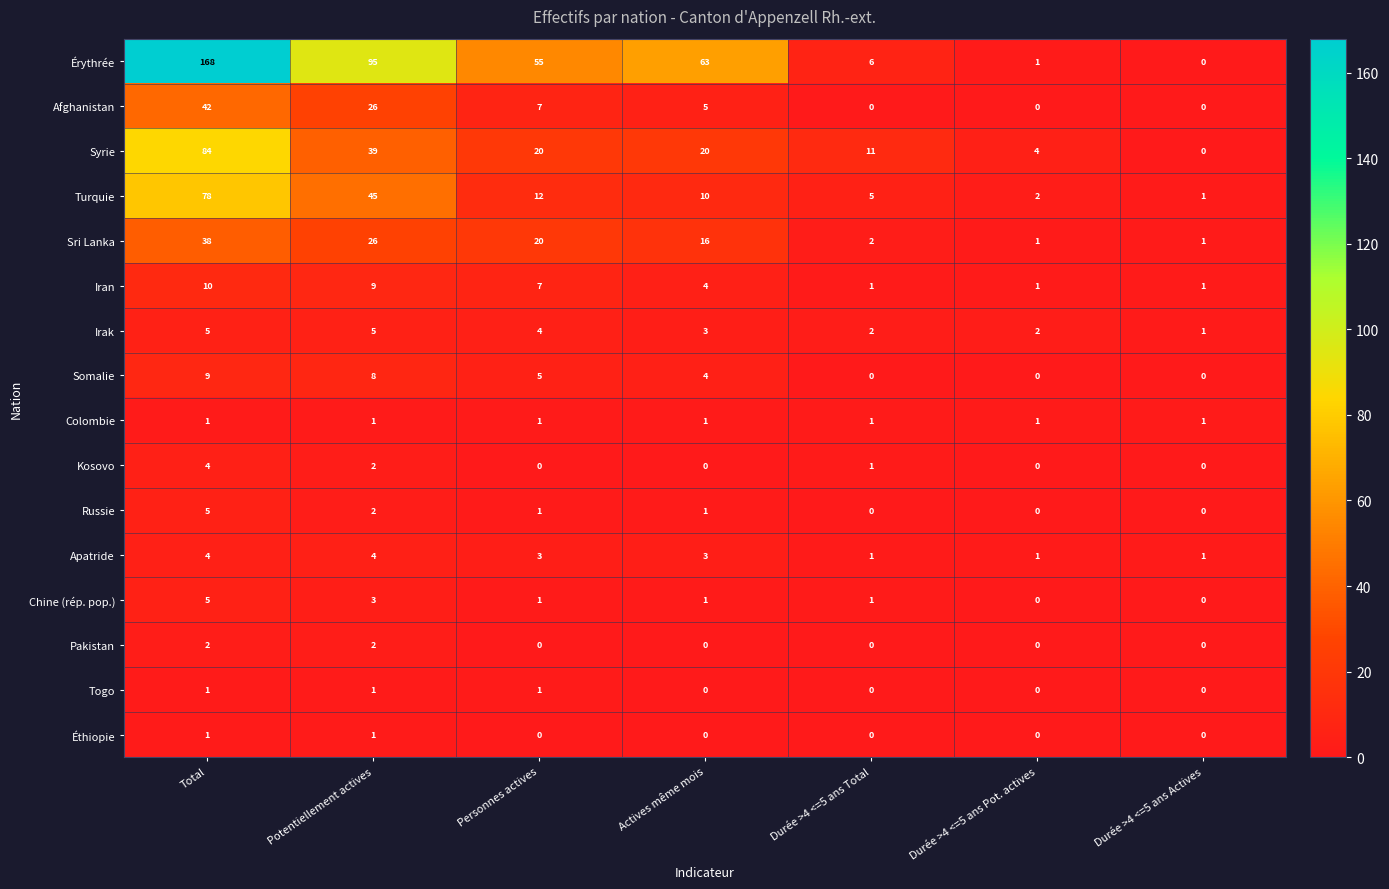

What is the sum of the Sri Lanka values at Durée >4 <=5 ans Actives and Actives même mois?

17